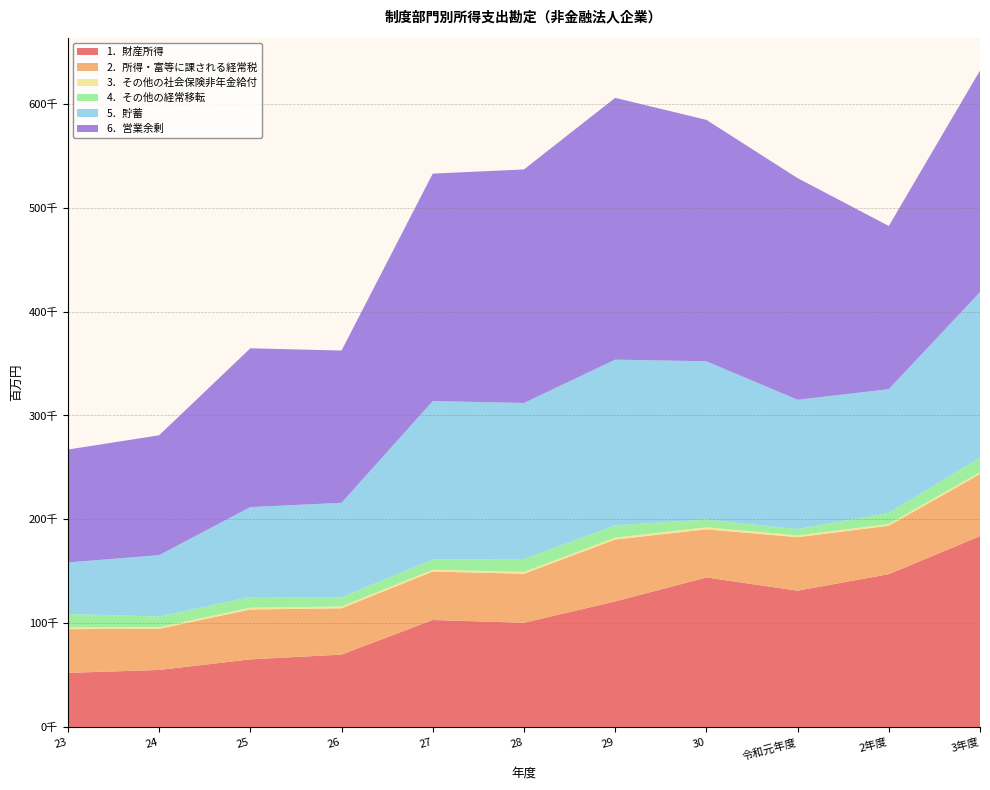

Reading left to right, transcribe all the data shown in this chart.

1．財産所得: 52230	55040	65215	69835	103141	100445	120975	144056	131318	147214	183802
2．所得・富等に課される経常税: 42095	39542	48039	44550	46645	47161	59569	46354	51477	46569	59829
3．その他の社会保険非年金給付: 1609	1669	1718	1709	1711	1796	1872	1886	1782	1675	1742
4．その他の経常移転: 12880	10268	10258	8962	9917	12380	11865	7512	6006	10784	13885
5．貯蓄: 49654	59037	86538	90843	152420	150203	159389	152325	124468	119041	159414
6．営業余剰: 108672	115309	152833	146524	218867	224727	251946	232312	213325	157025	213271